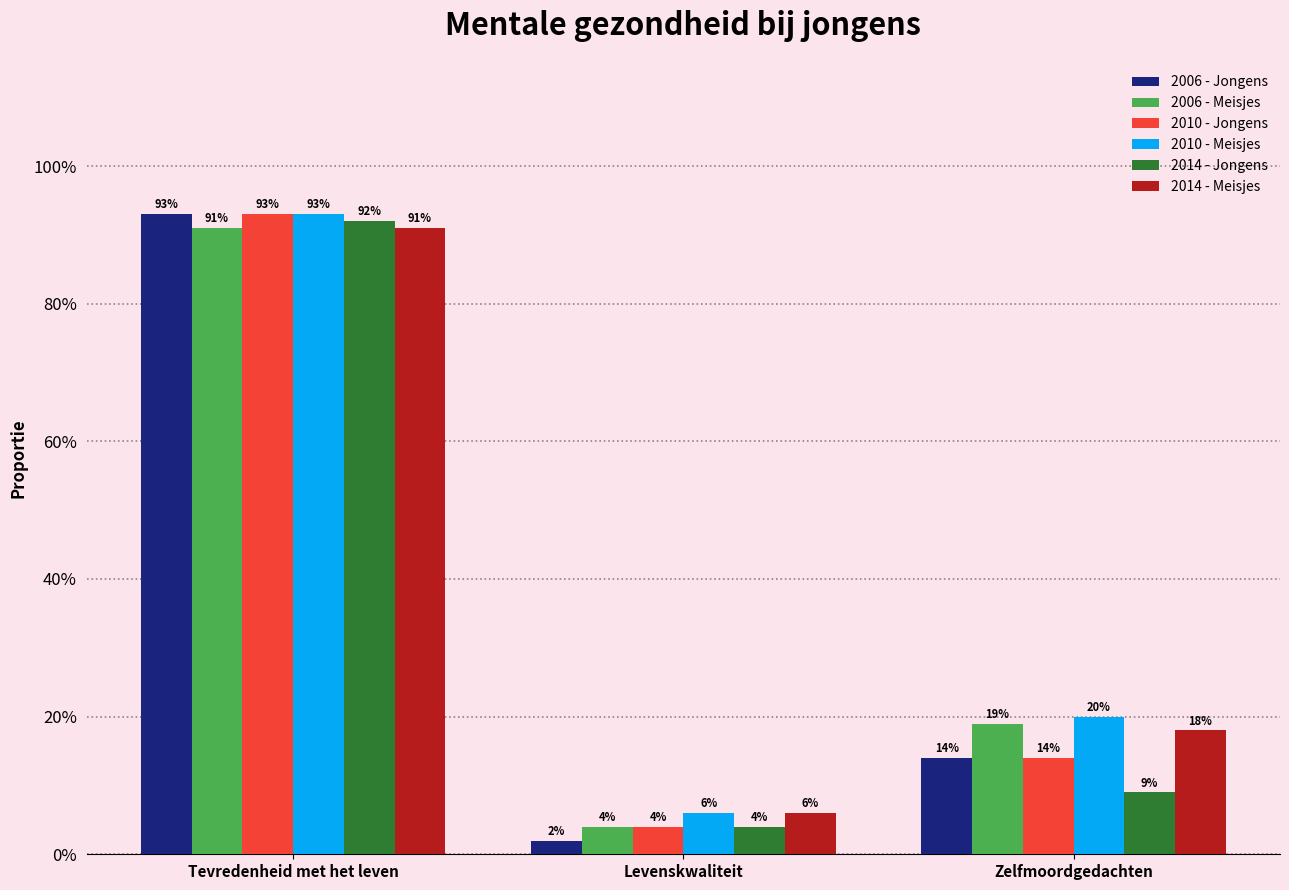

Reading right to left, transcribe all the data shown in this chart.

2006 - Jongens: 0.1	0.0	0.9
2006 - Meisjes: 0.2	0.0	0.9
2010 - Jongens: 0.1	0.0	0.9
2010 - Meisjes: 0.2	0.1	0.9
2014 - Jongens: 0.1	0.0	0.9
2014 - Meisjes: 0.2	0.1	0.9